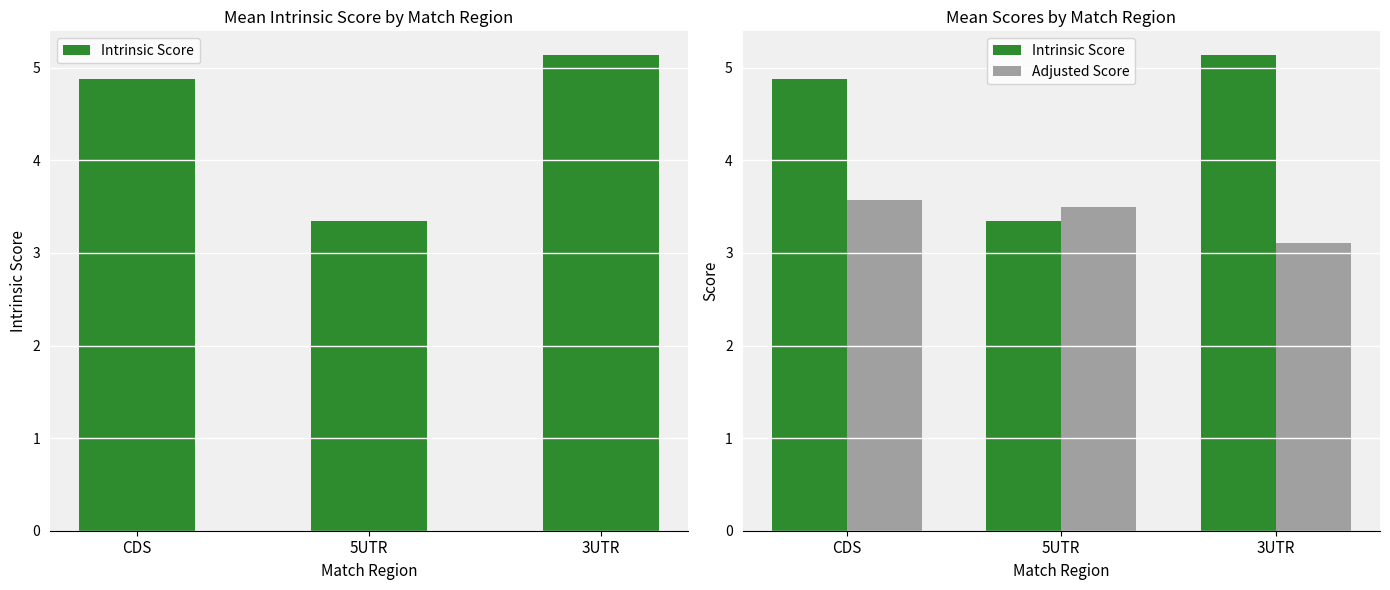

What is the spread (max minus min) of values at CDS?

1.3